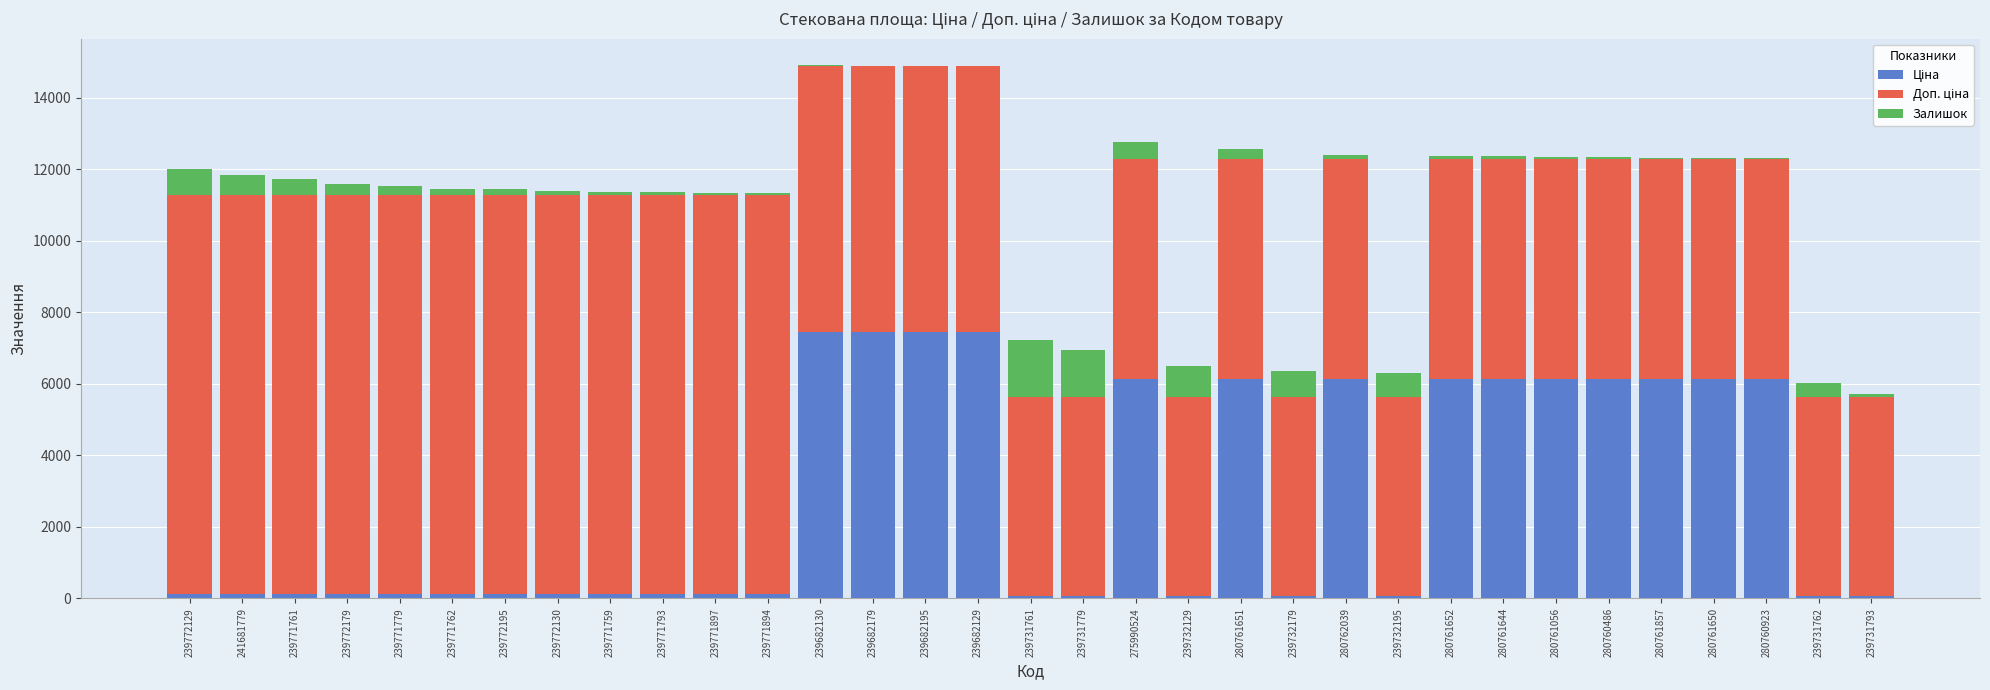

What is the sum of all Залишок values?

9778.0